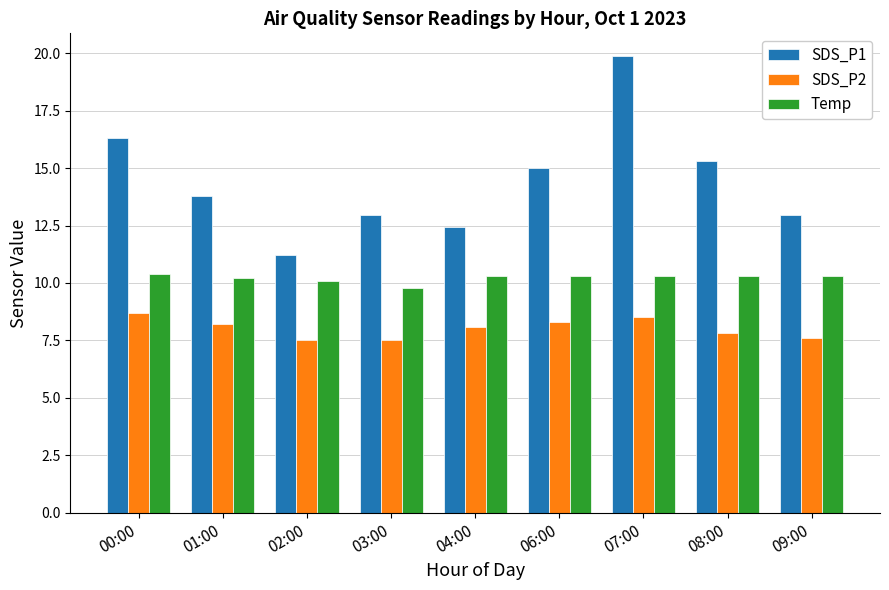

List the series in order of their peak value, lowest first.

SDS_P2, Temp, SDS_P1